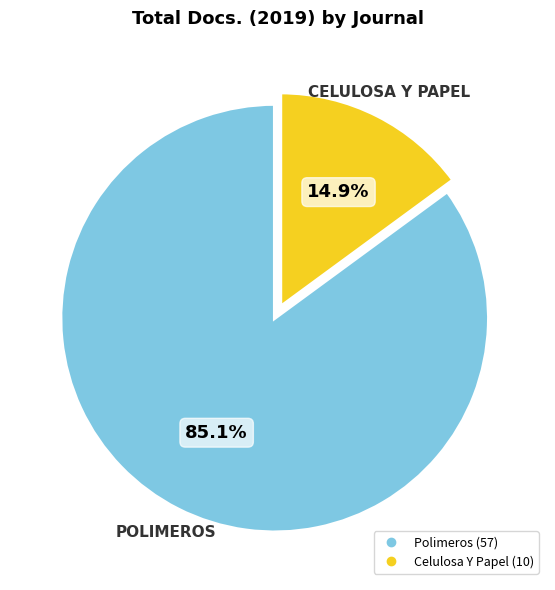

Which has a higher value, Celulosa Y Papel or Polimeros?

Polimeros